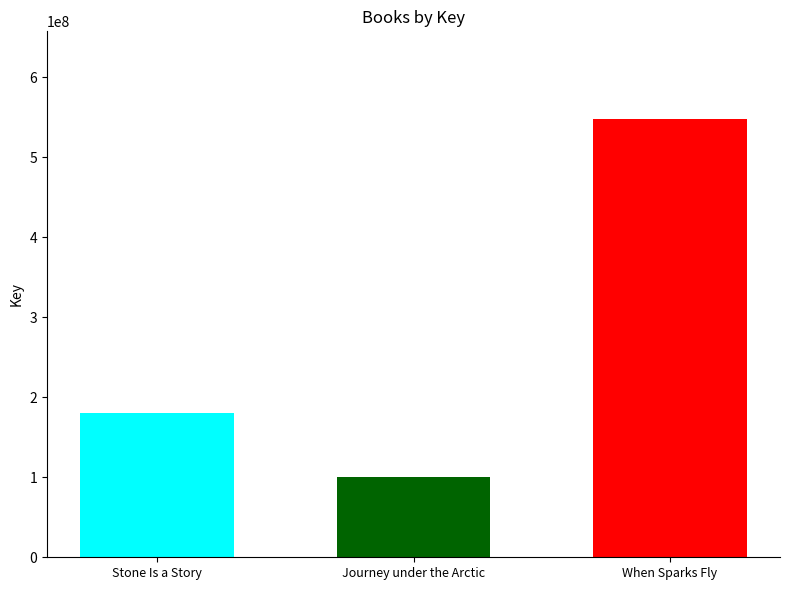

What is the difference between the highest and lowest values at Journey under the Arctic?

447051221